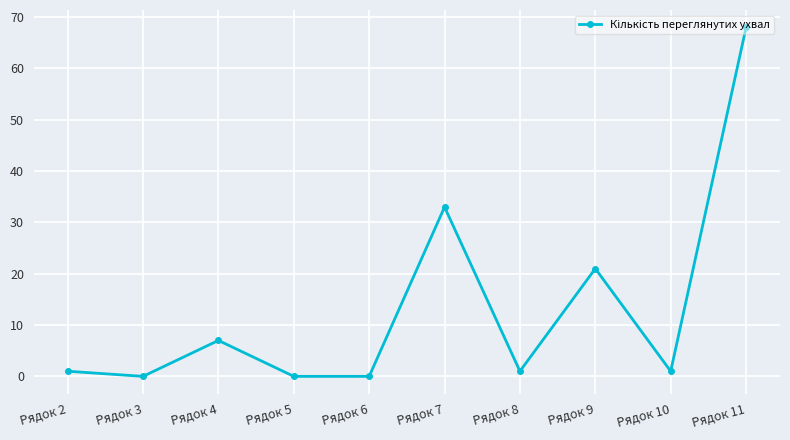

Reading right to left, list all the values displayed in this chart.

68	1	21	1	33	0	0	7	0	1